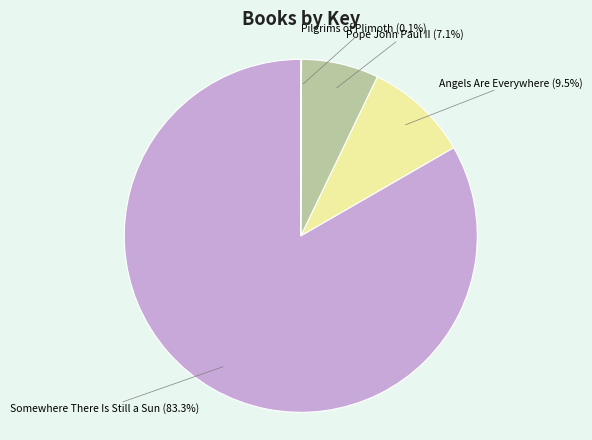

To the nearest percent, what is the average slice percentage?

25%